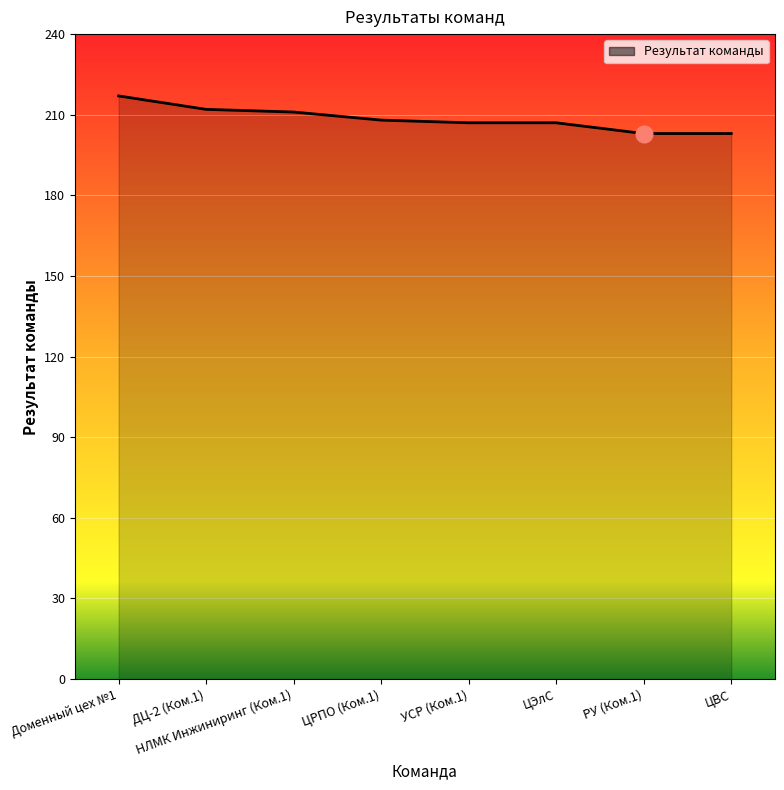

What is the sum of the values at ЦЭлС and Доменный цех №1?

424